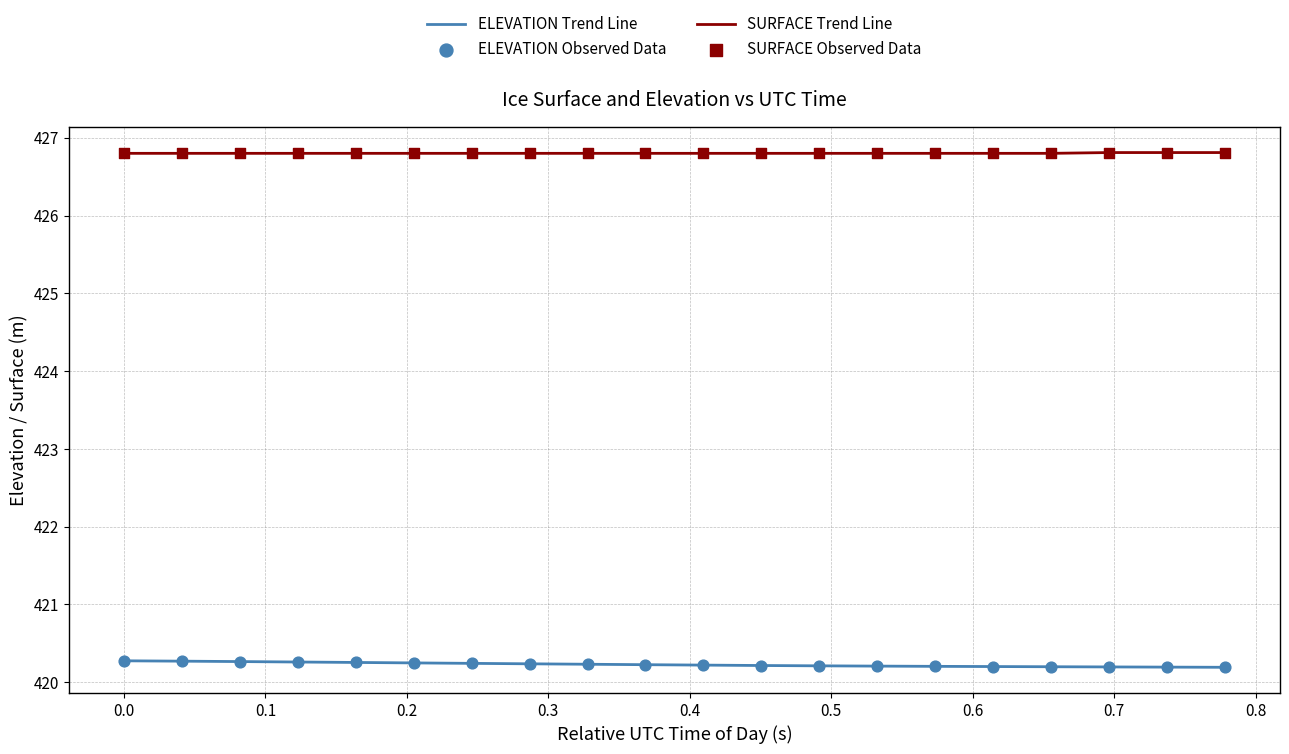

Which series has the largest total across all categories?

SURFACE Trend Line